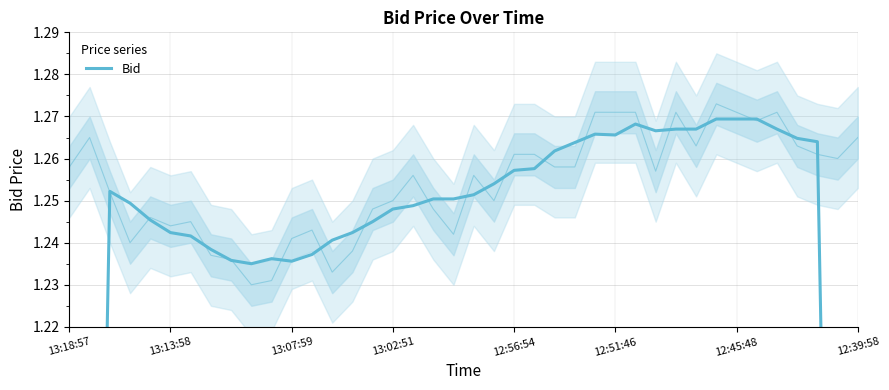

What is the sum of all values?

48.6